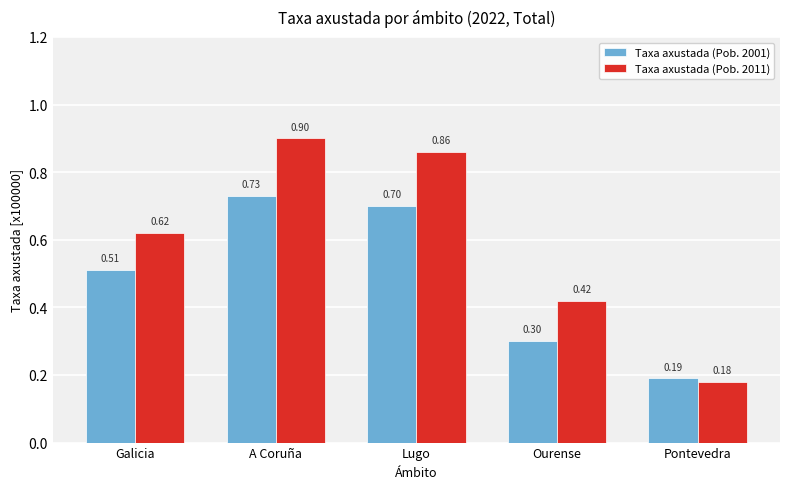

Are the bars horizontal?

No